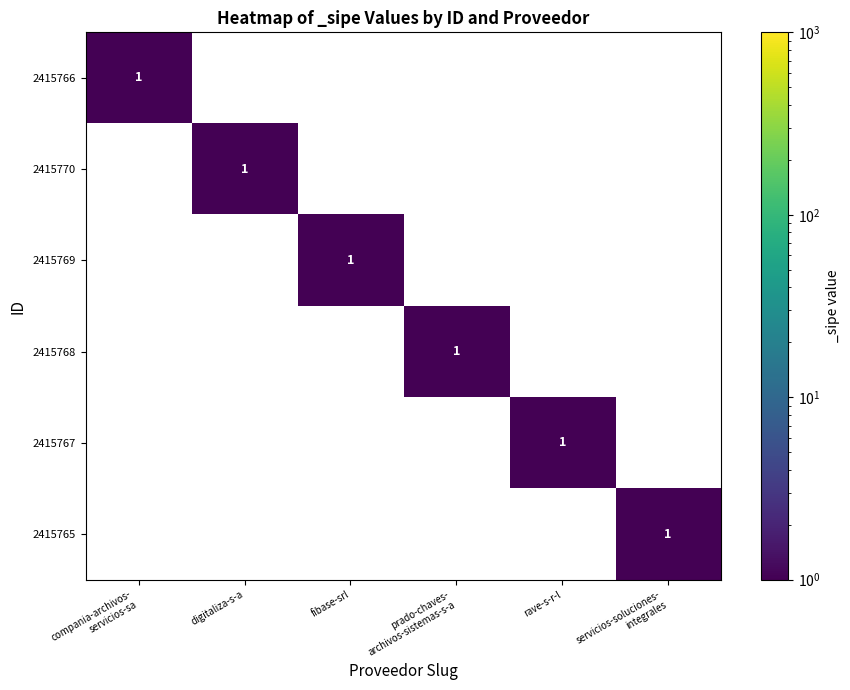

Which category has the lowest value across all series?

digitaliza-s-a